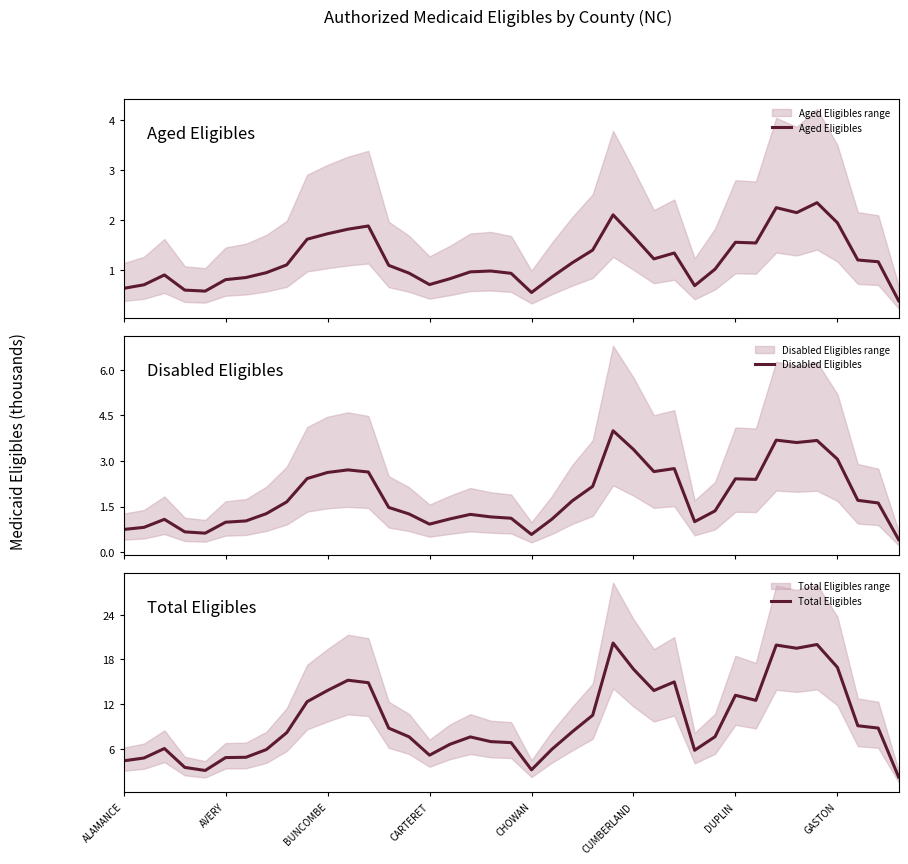

What is the lowest value of the Aged Eligibles series?

0.4